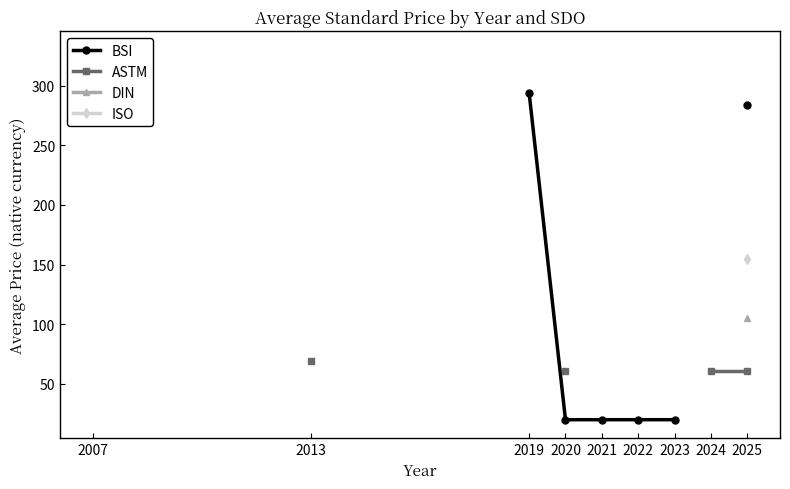

Which has a higher value, 2013 or 2019?

2019